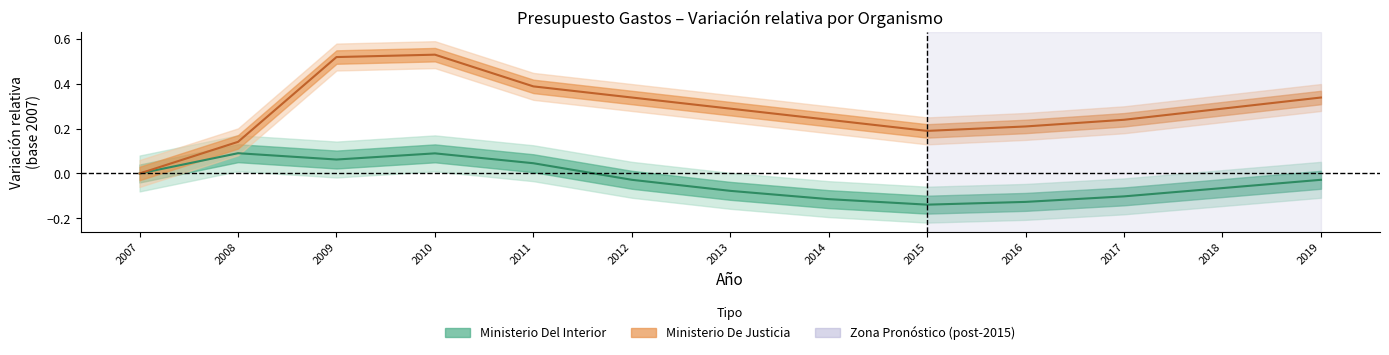

Which label corresponds to the largest value in the chart?

2010